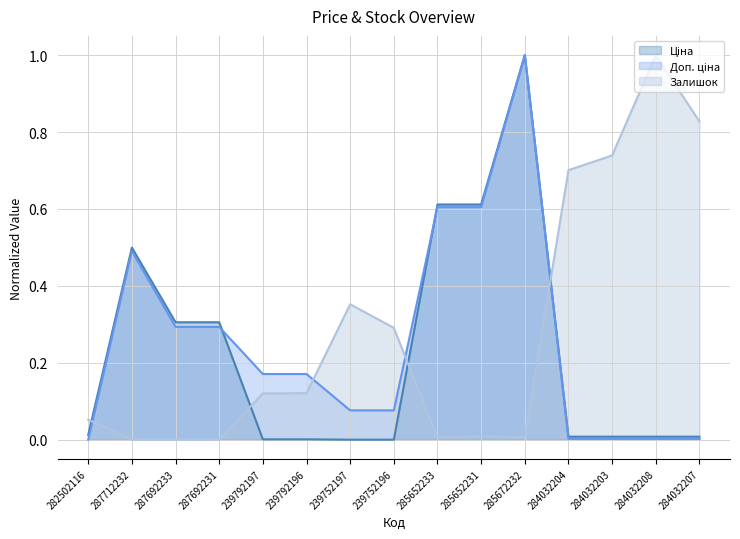

What is the average value of the Залишок series?

0.3